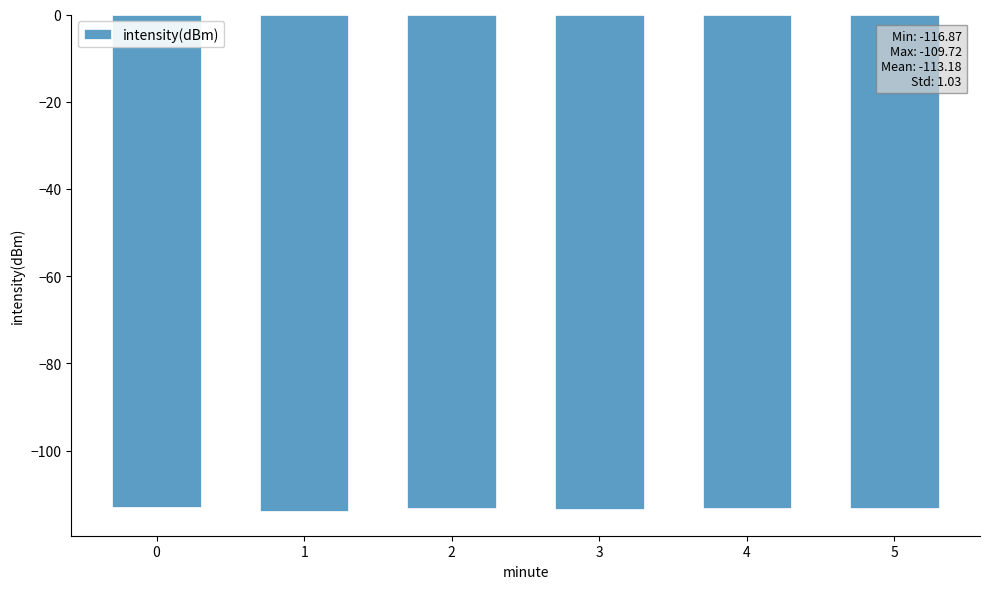

What is the sum of the values at 1 and 4?

-226.9